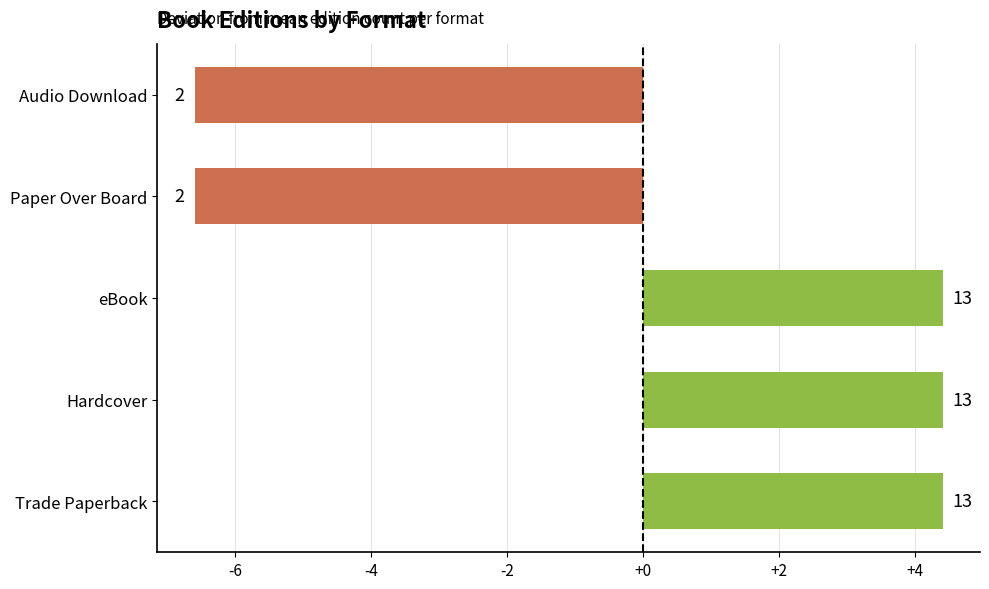

How many bars are there in total?

5